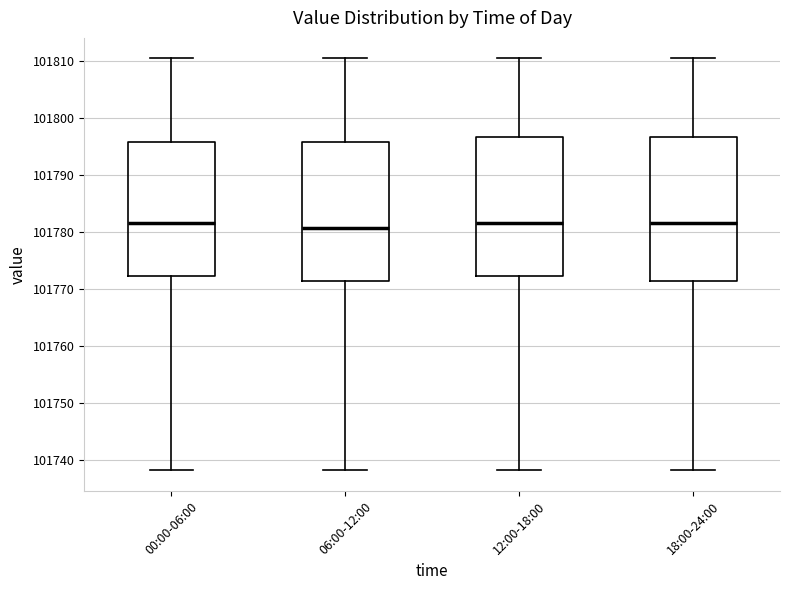

Reading left to right, transcribe this box plot: for each box, give where its median line is, the range the box spans, and where its two whiskers end, as read against the y-axis. The values are not printed on the chart, so give them approximately, as read against the axis.

00:00-06:00: median 101782, box 101772 to 101796, whiskers 101738 to 101810
06:00-12:00: median 101781, box 101771 to 101796, whiskers 101738 to 101810
12:00-18:00: median 101782, box 101772 to 101797, whiskers 101738 to 101810
18:00-24:00: median 101782, box 101771 to 101797, whiskers 101738 to 101810